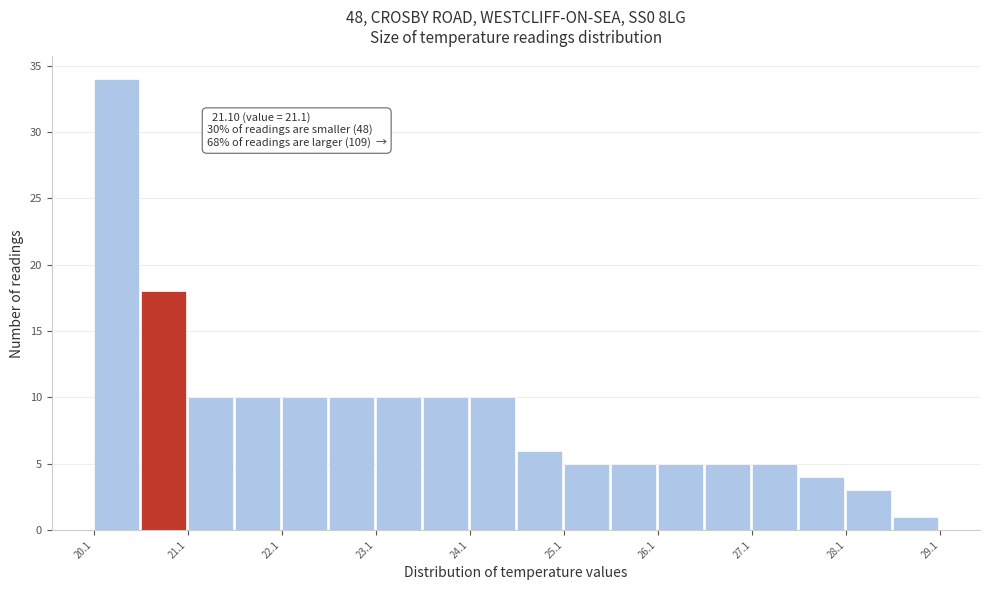

Which range on the x-axis has the tallest bar?

20.15 to 20.65